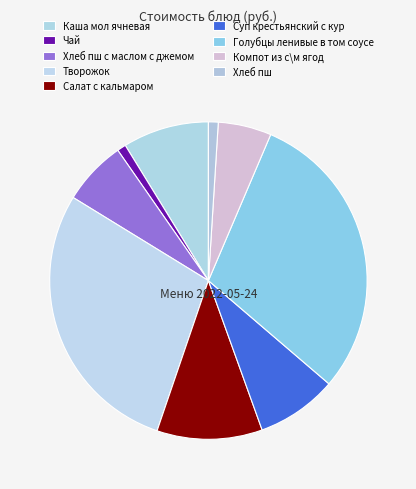

To the nearest percent, what is the difference between the largest and smallest slice percentages?

29%